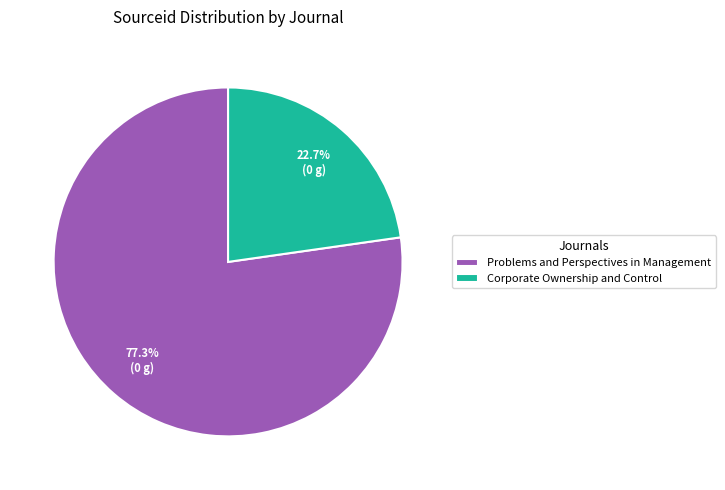

To the nearest percent, what portion does Corporate Ownership and Control represent?

23%